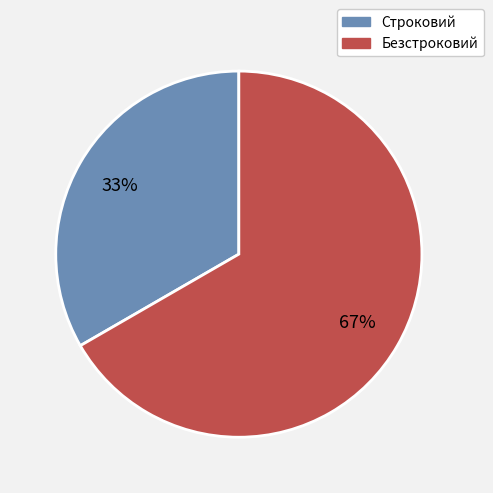

Does Строковий represent more than half of the total?

No